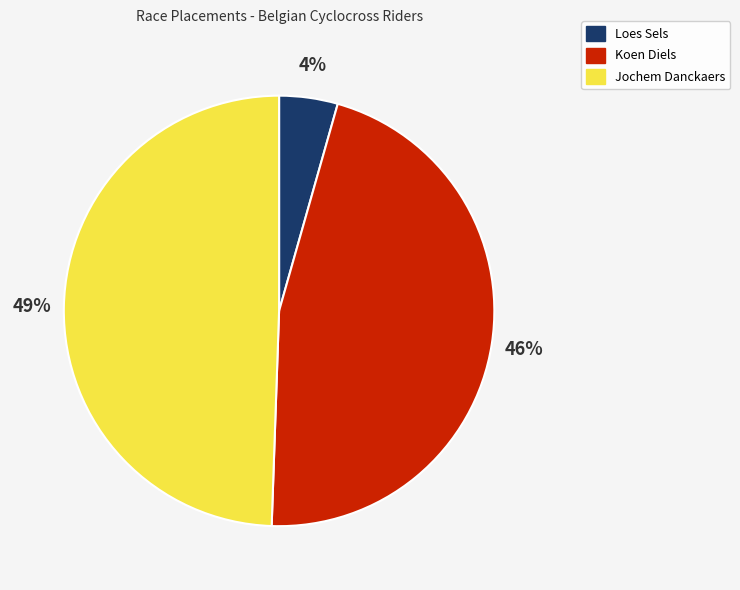

To the nearest percent, what percentage of the pie is Jochem Danckaers?

49%